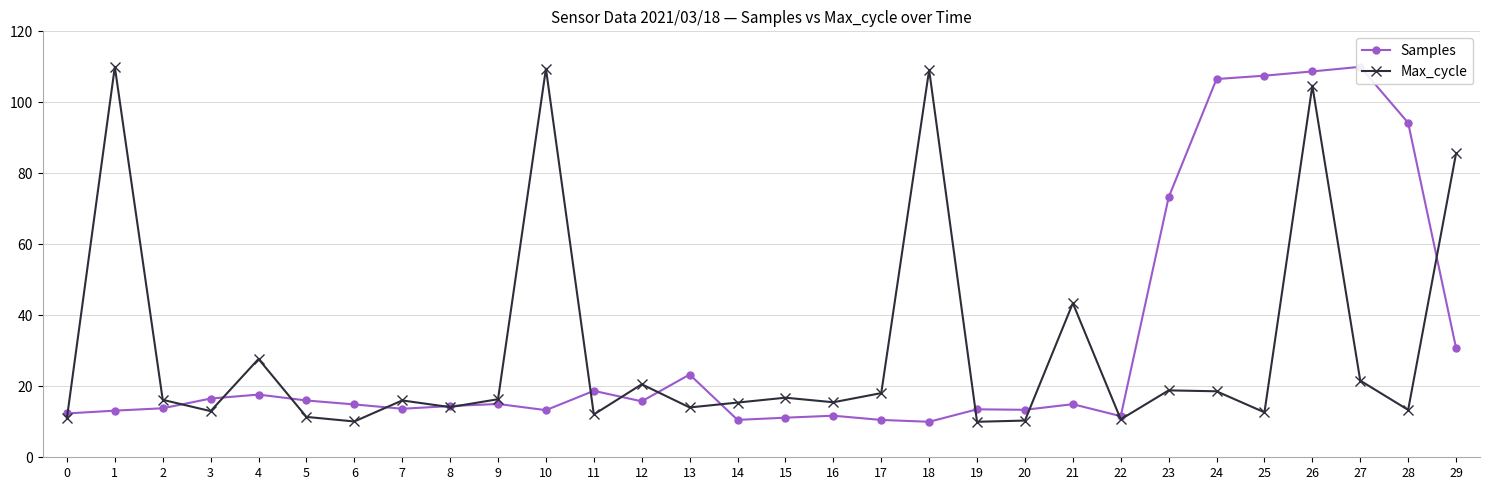

Between 2 and 14, which is larger?

2